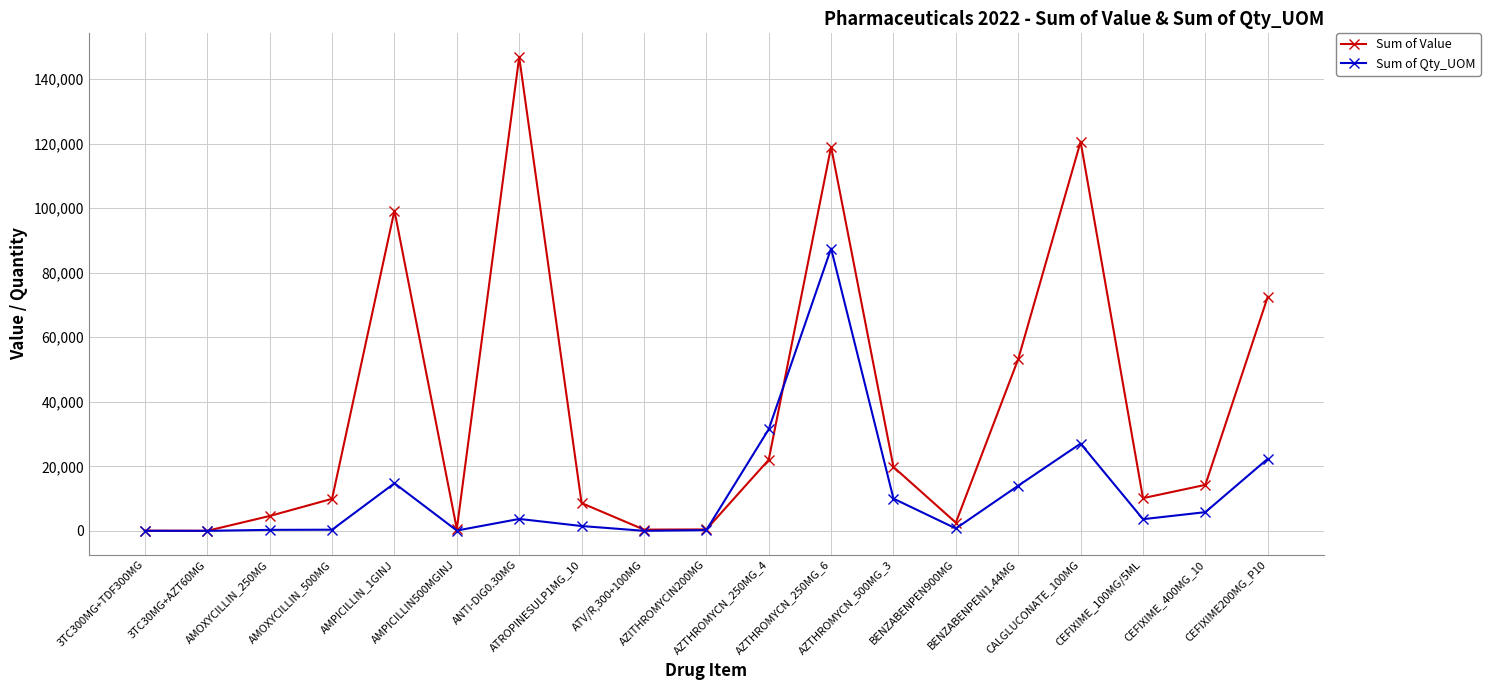

True or false: Sum of Value has more than 2 interior local peaks.

True